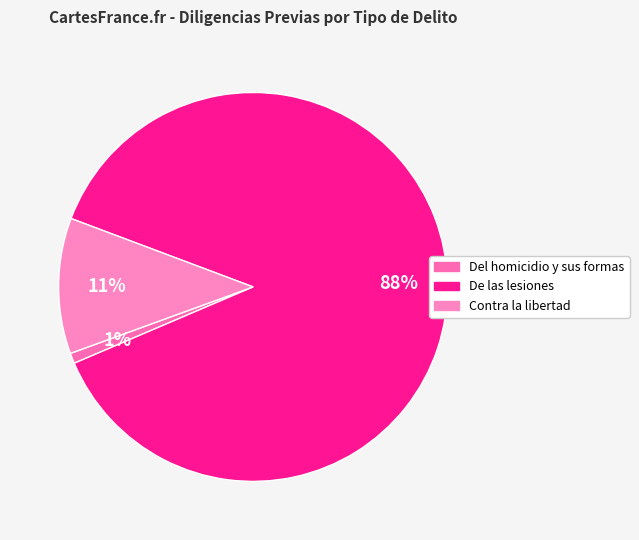

To the nearest percent, what is the average slice percentage?

33%